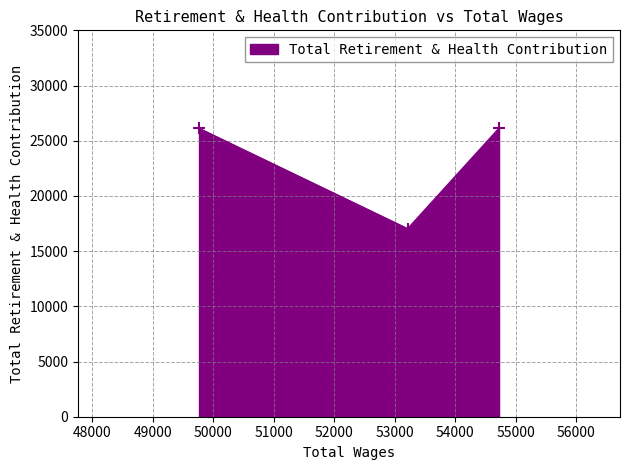

At which category does the chart reach its peak across all series?

54722.0